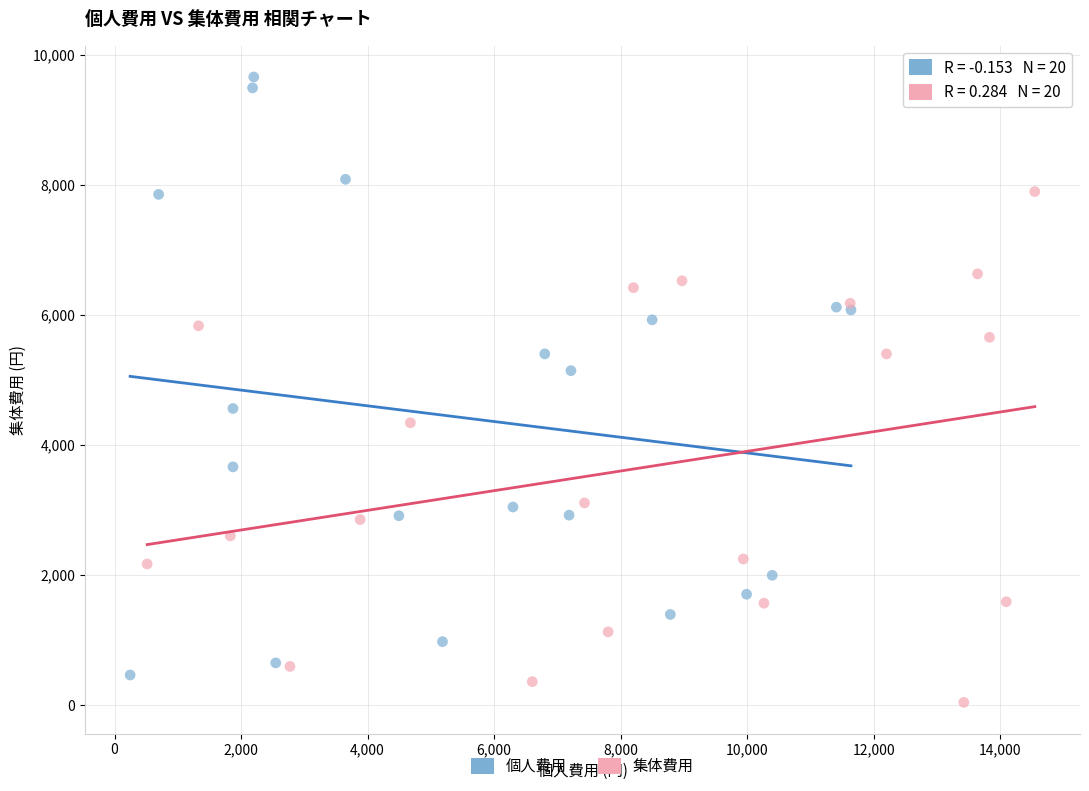

Which series has the largest Y range (max minus min)?

個人費用